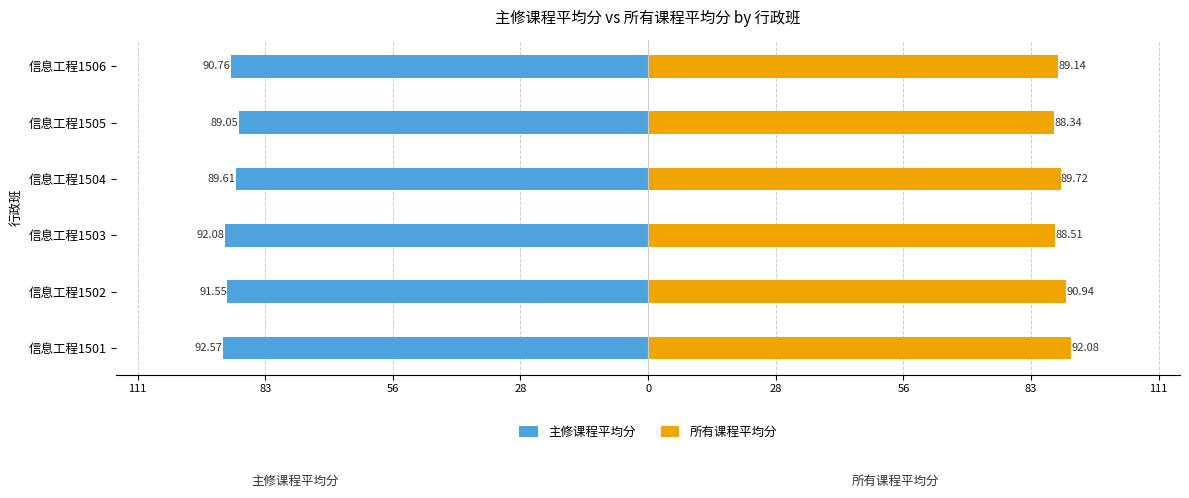

Is it true that 所有课程平均分 equals 147.2 at 信息工程1506?

False